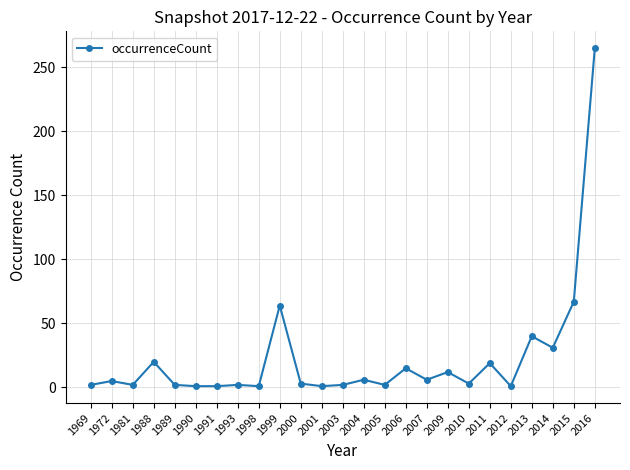

Which has a higher value, 1990 or 2007?

2007